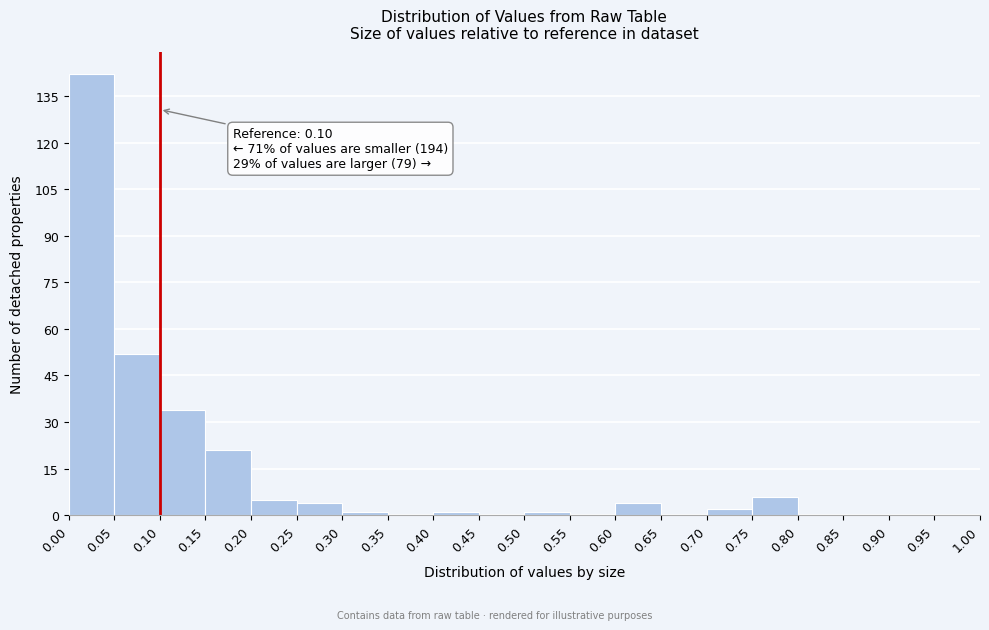

Which range on the x-axis has the tallest bar?

0.00 to 0.05